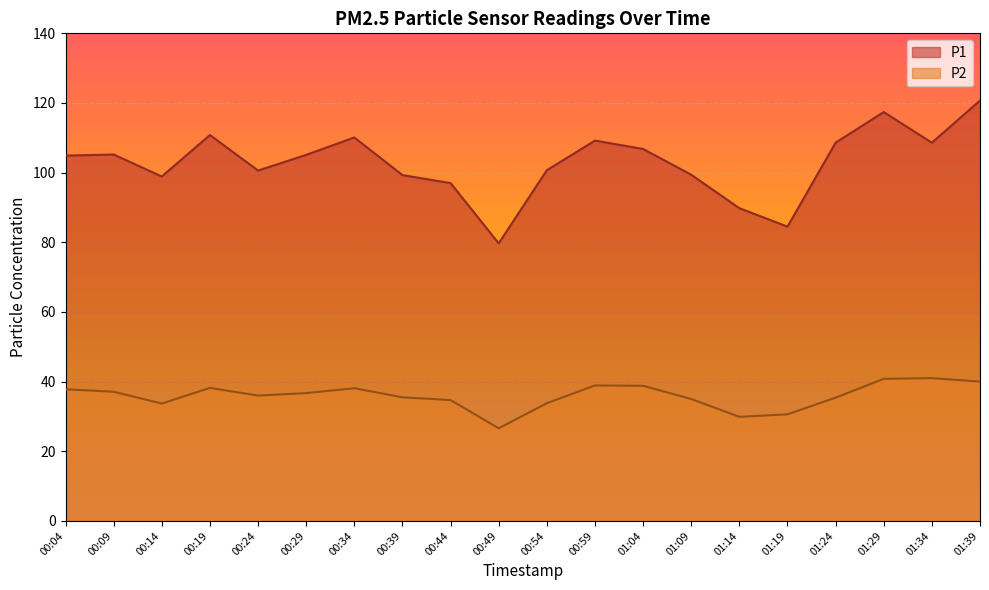

What is the difference between the highest and lowest values at 01:04?

68.0